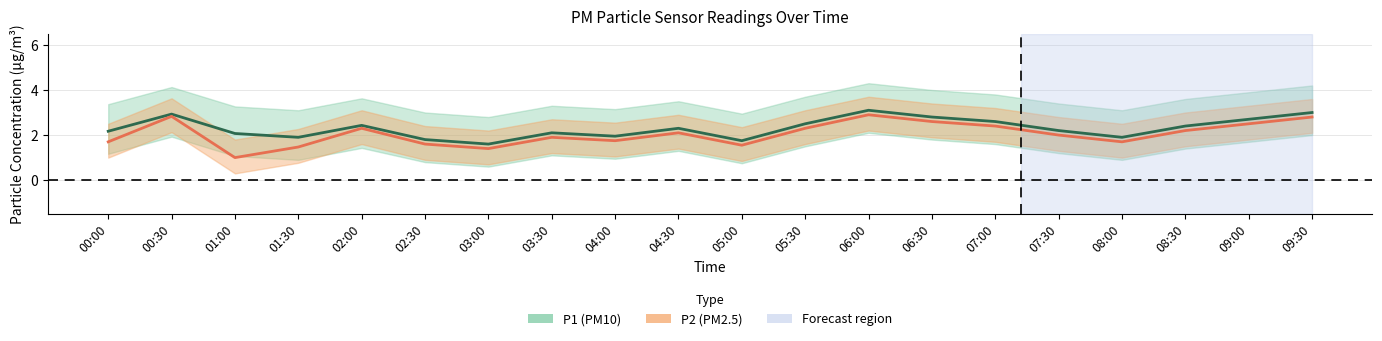

Which series has the largest total across all categories?

P1